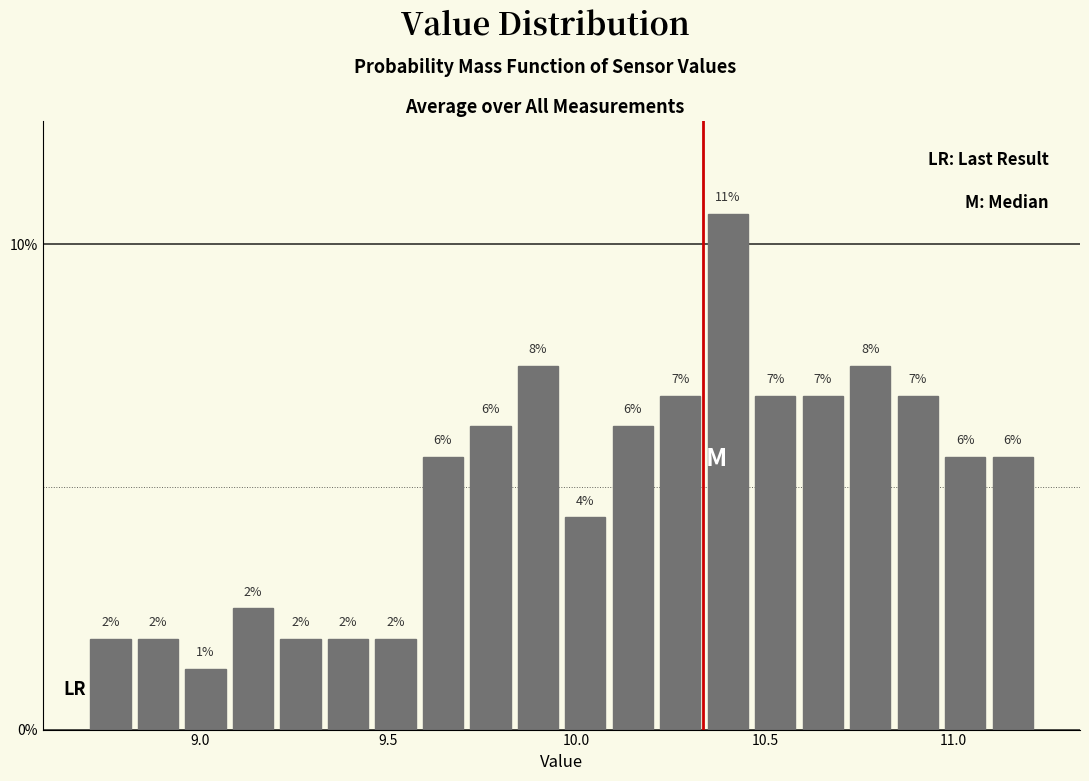

Read against the x-axis, roughly where is the centre of the tallest bar?

10.40